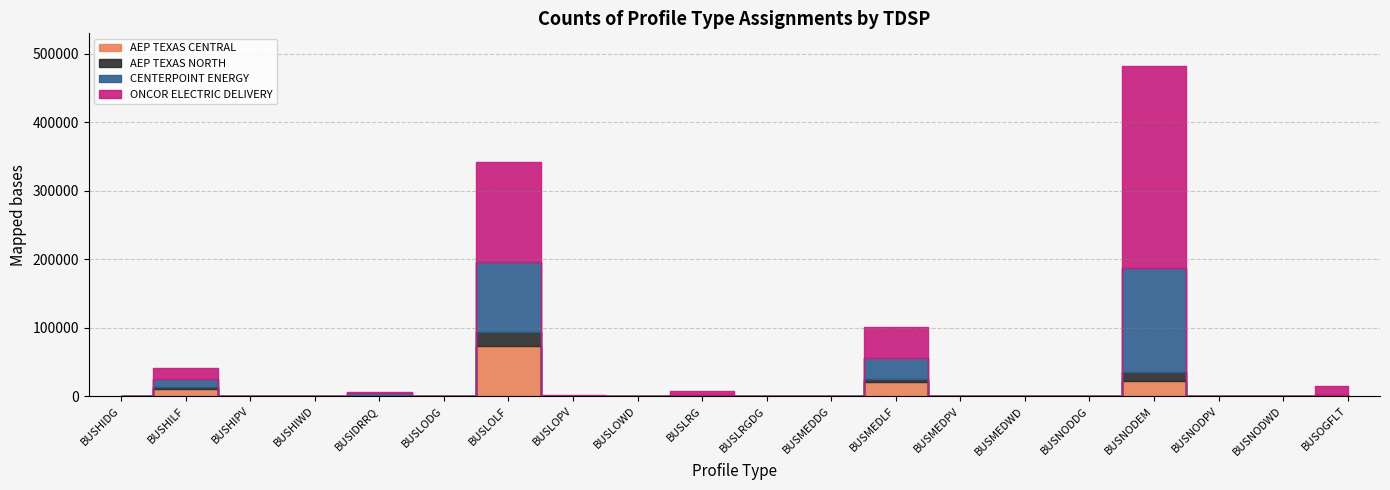

What is the label of the 3rd point from the left?

BUSHIPV